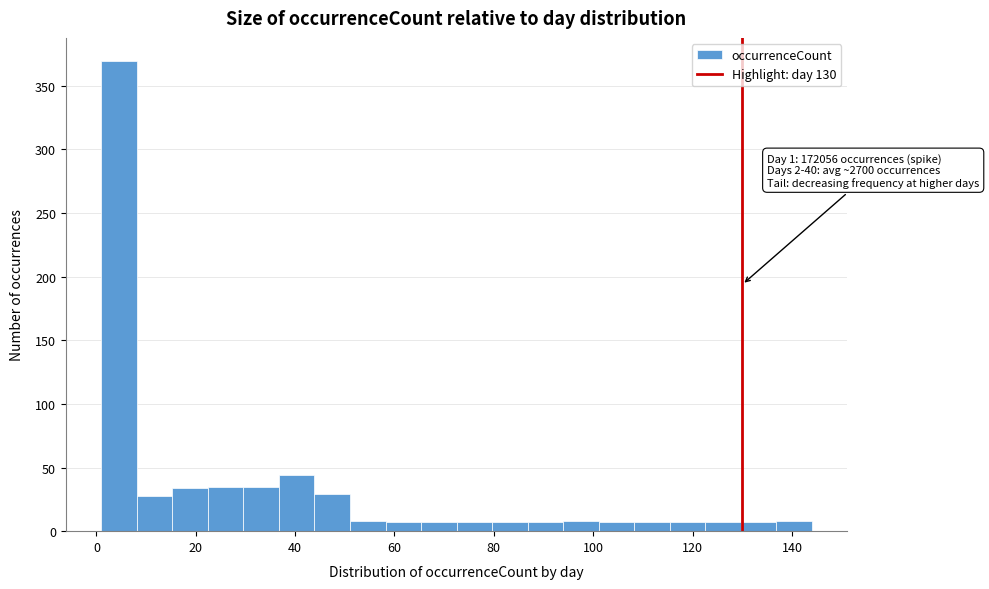

Read against the x-axis, roughly where is the centre of the tallest bar?

4